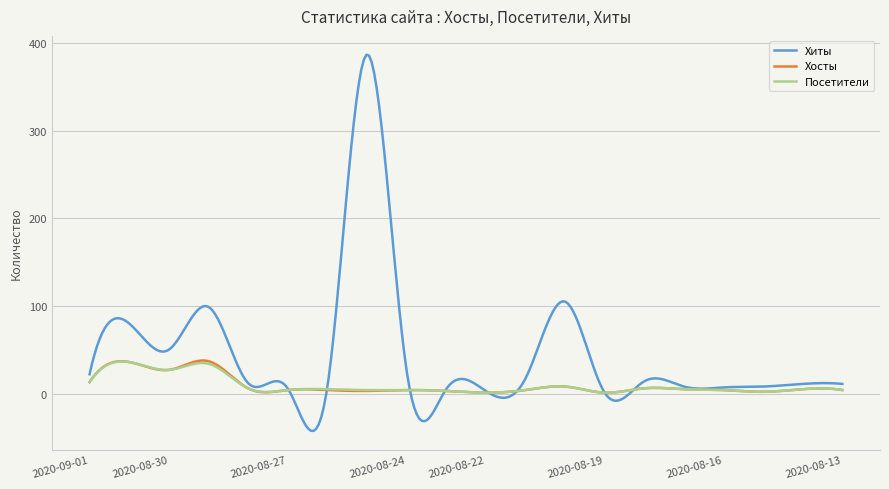

What is the minimum value for Хиты?

-42.6